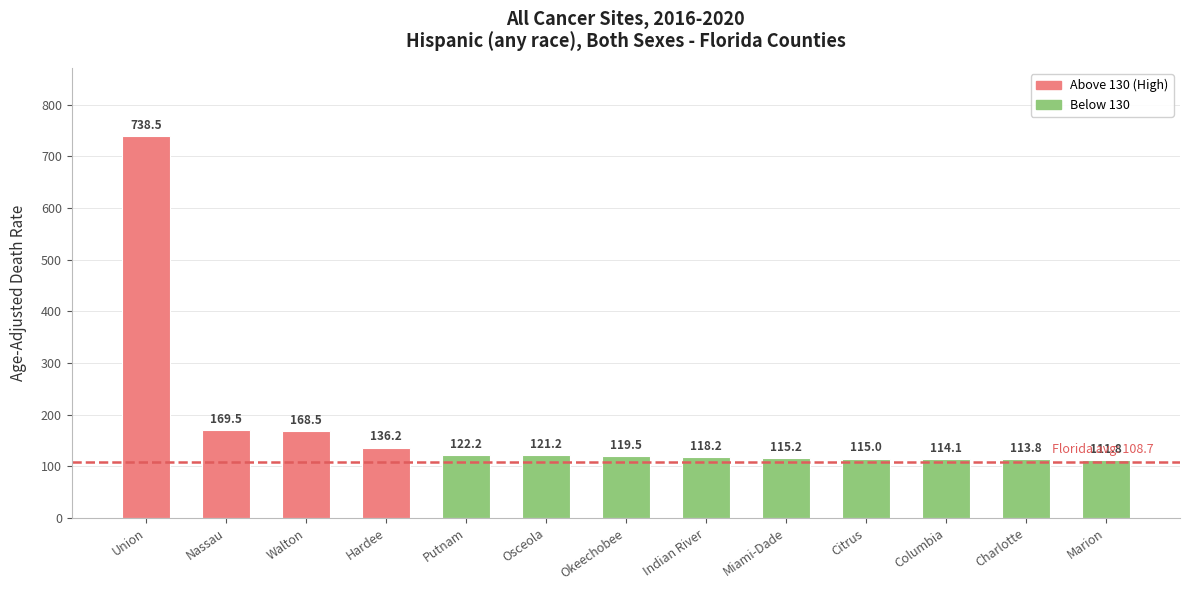

Approximately how many times larger is the value at Walton compared to Hardee?

1.2